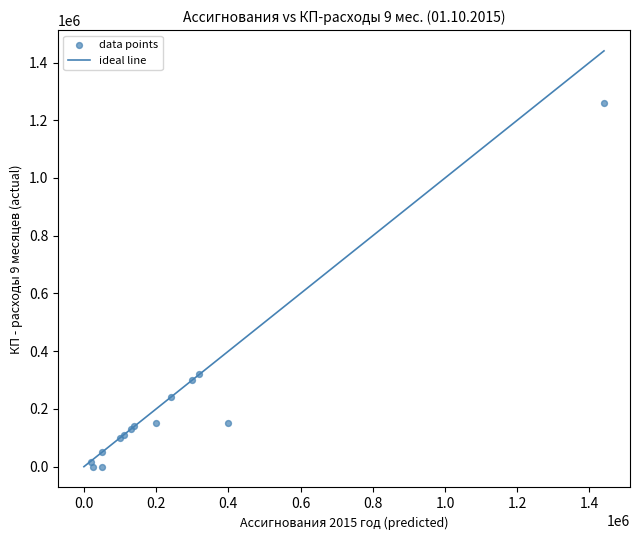

What Y value in the scatter plot is closest to 630605?

320000